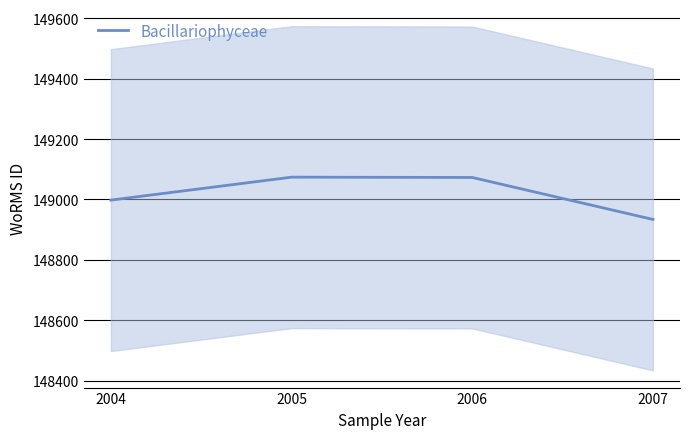

What is the difference between the second highest and second lowest values?

75